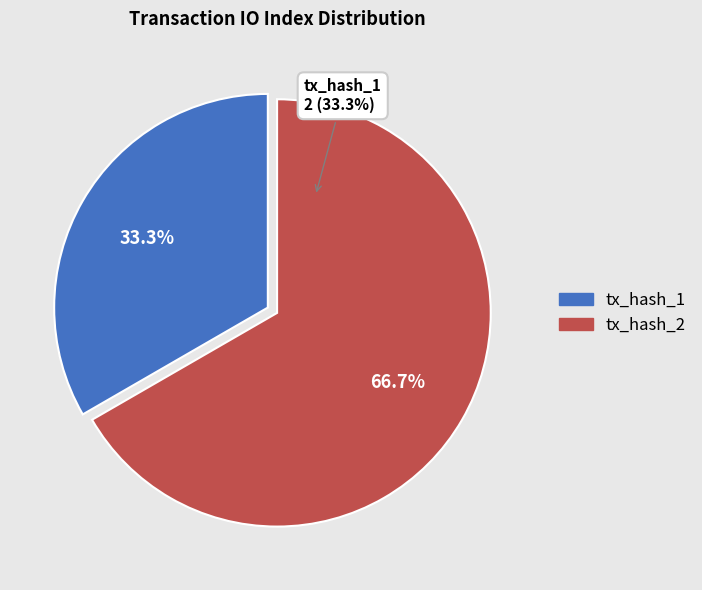

Between tx_hash_2 and tx_hash_1, which is larger?

tx_hash_2